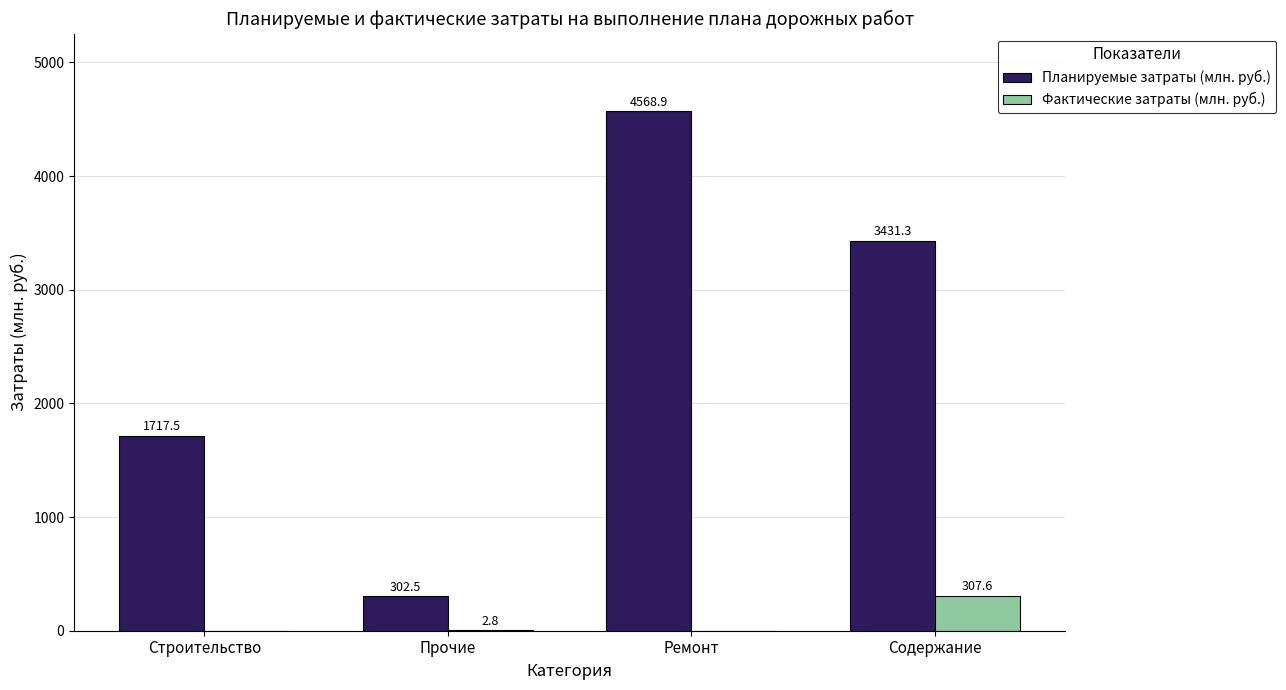

How many series are shown in this chart?

2